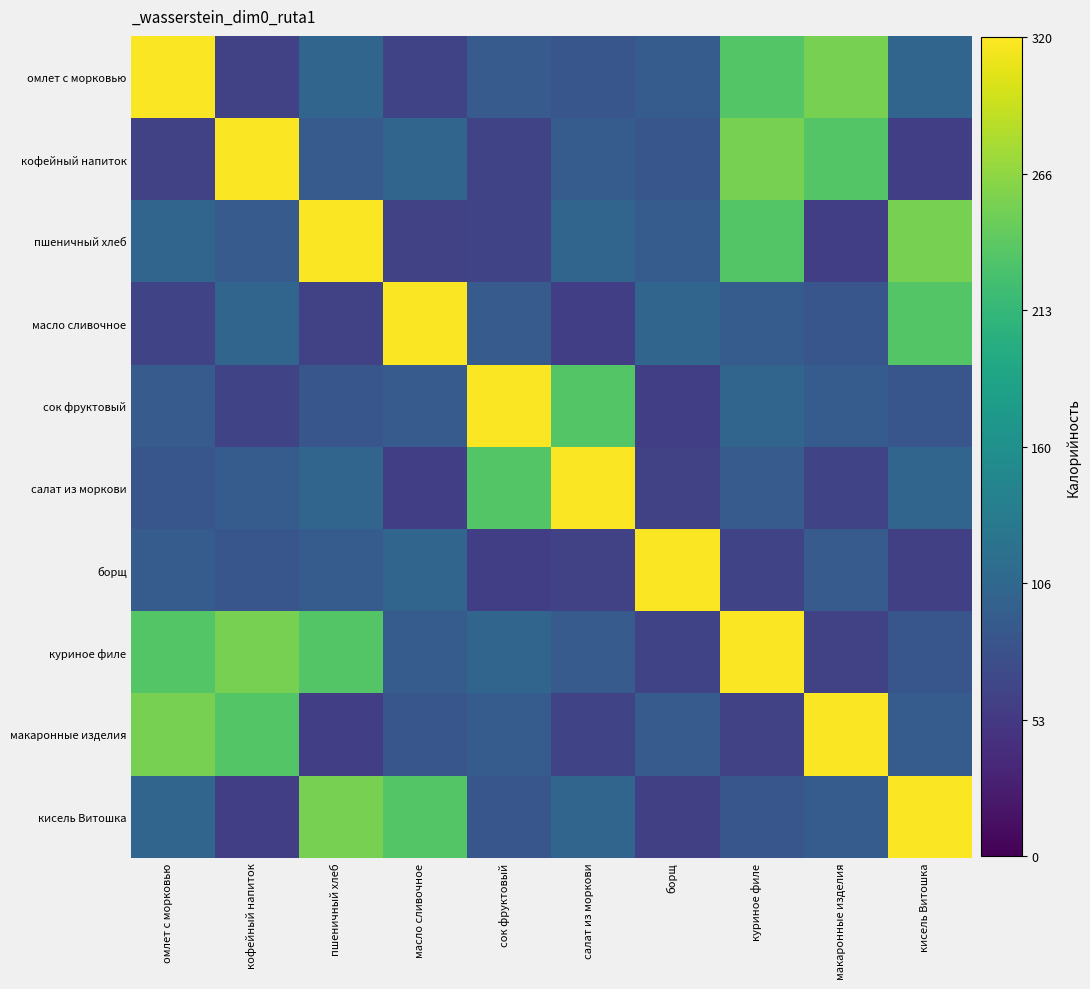

Which series has the largest total across all categories?

куриное филе